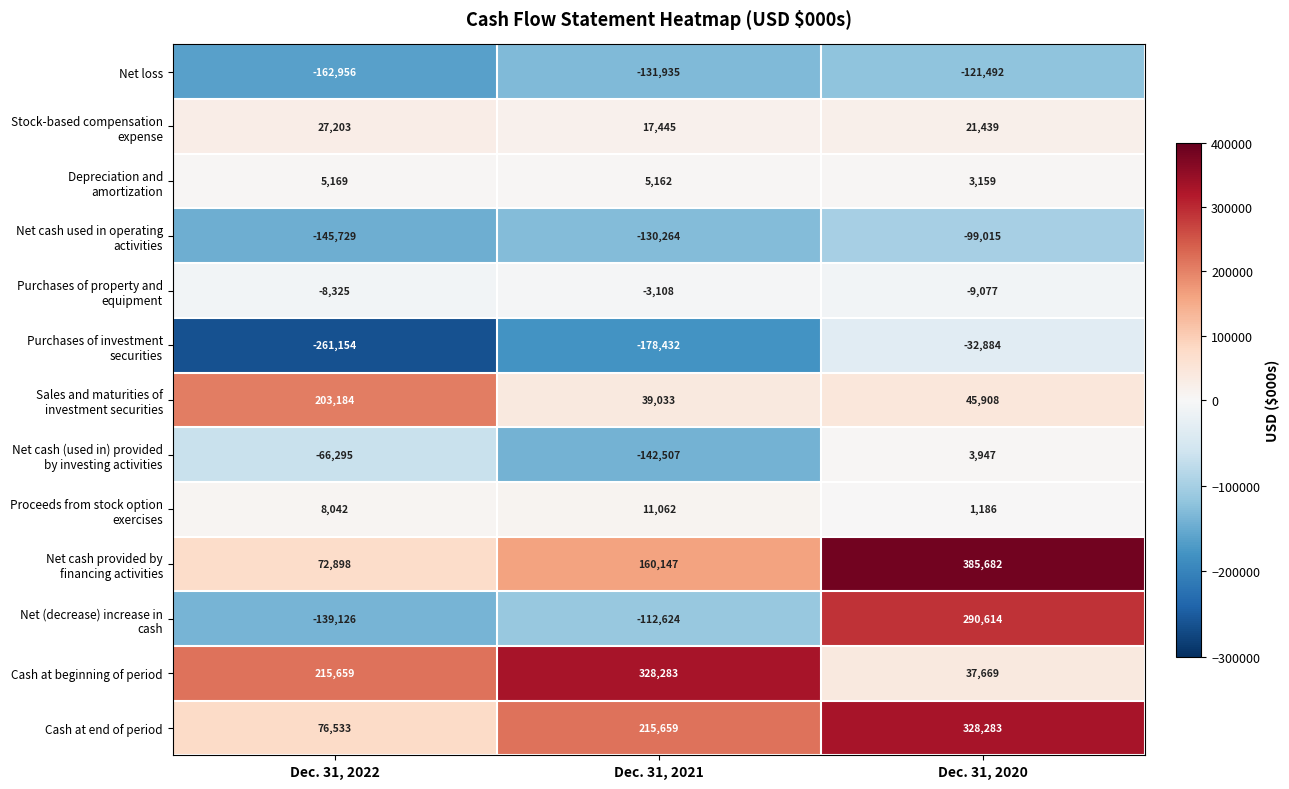

Is it true that Cash at end of period equals 107823 at Dec. 31, 2022?

False